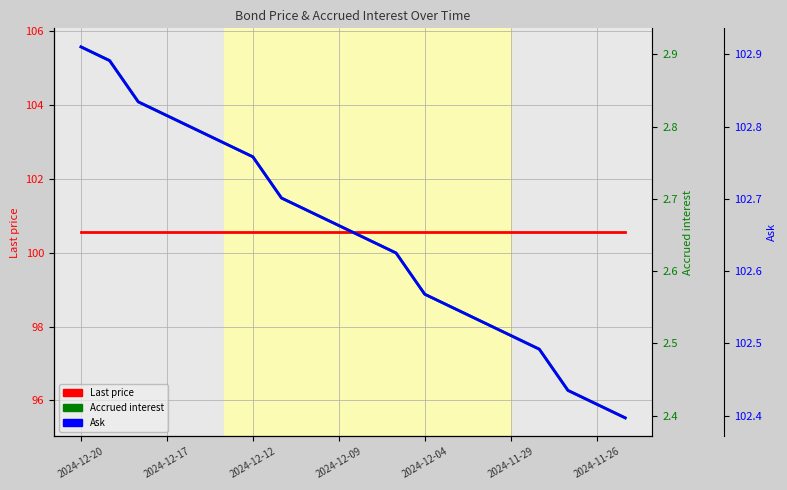

Between 2024-12-12 and 9, which series saw the biggest shift?

Accrued interest